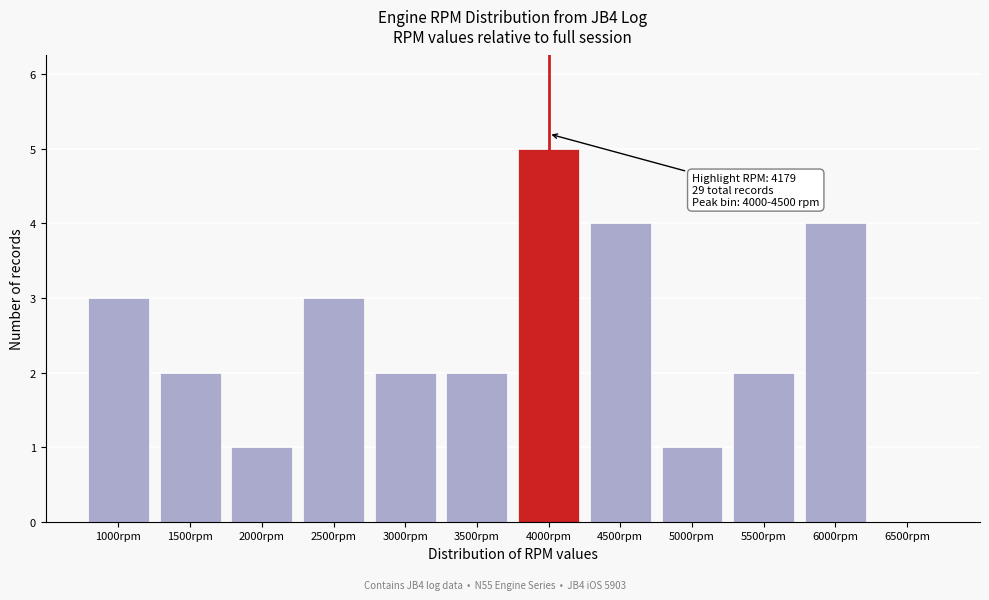

Reading left to right, extract all data points from this chart.

1000rpm=3	1500rpm=2	2000rpm=1	2500rpm=3	3000rpm=2	3500rpm=2	4000rpm=5	4500rpm=4	5000rpm=1	5500rpm=2	6000rpm=4	6500rpm=0